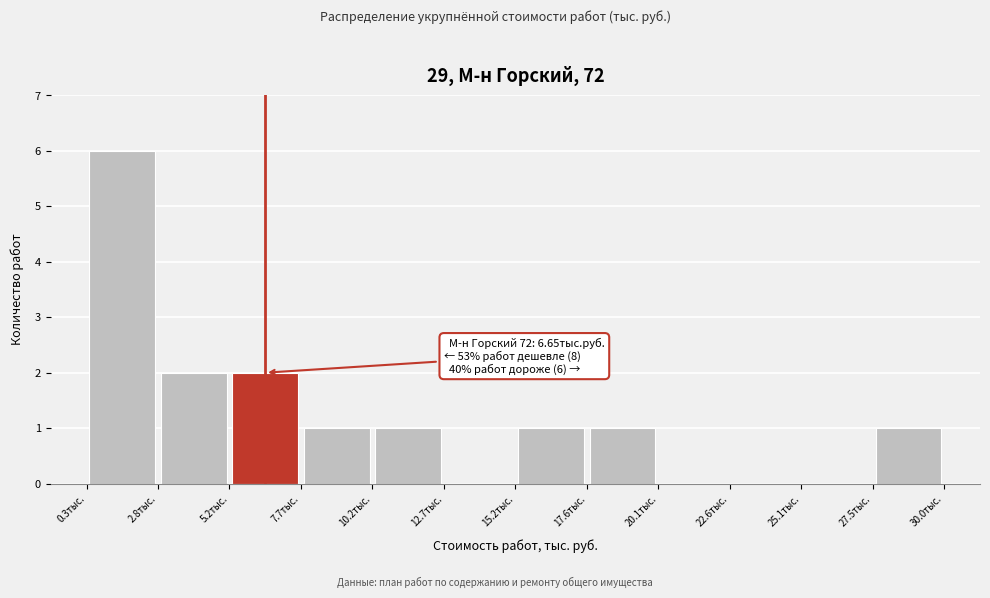

Which range on the x-axis has the tallest bar?

0.5 to 3.0